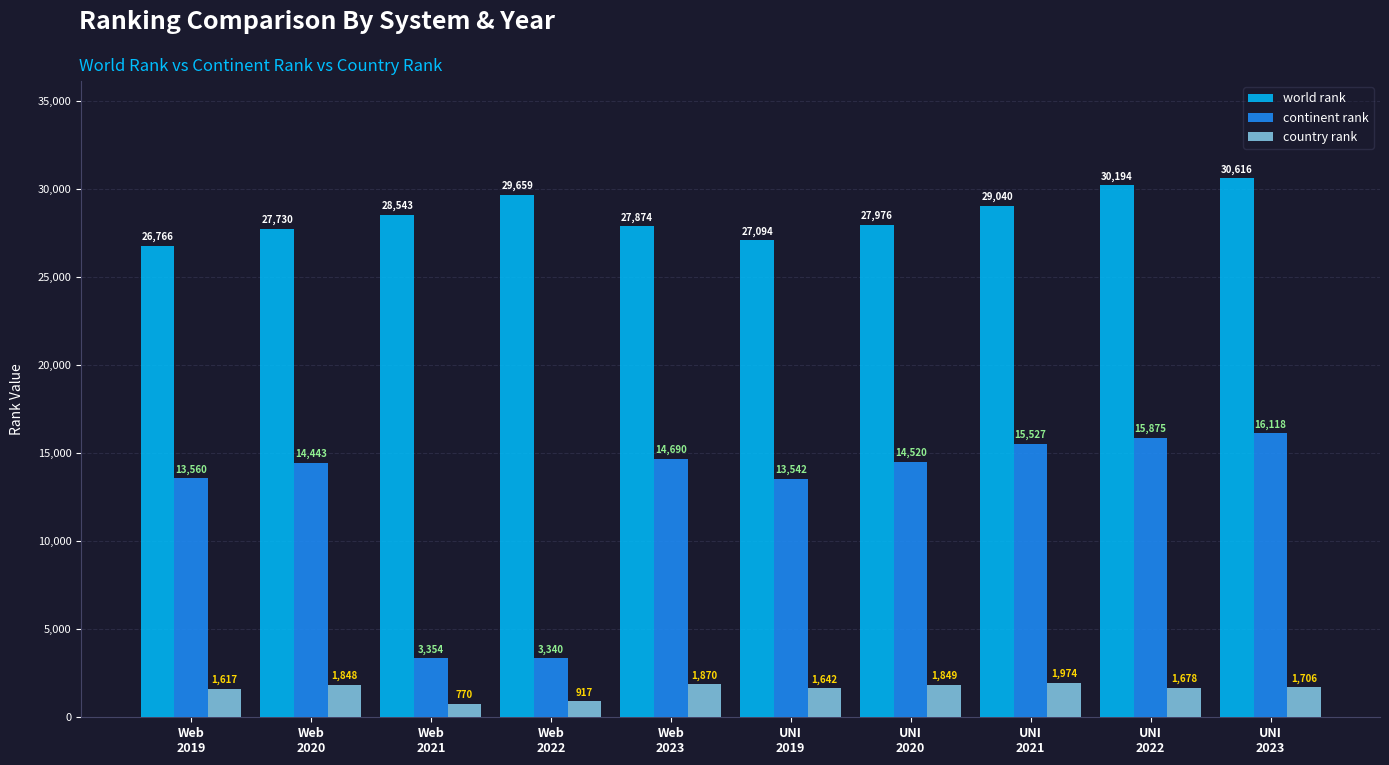

How many distinct data groups are displayed?

3